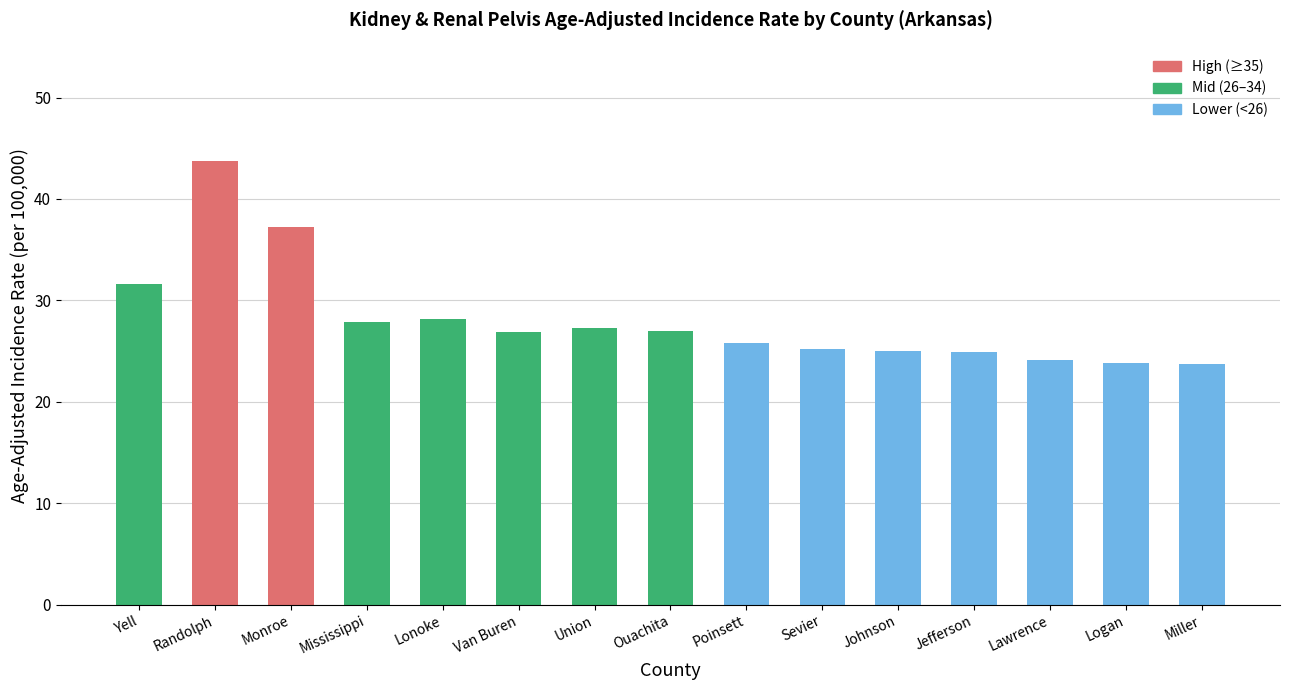

What is the sum of the values at Yell and Mississippi?

59.5